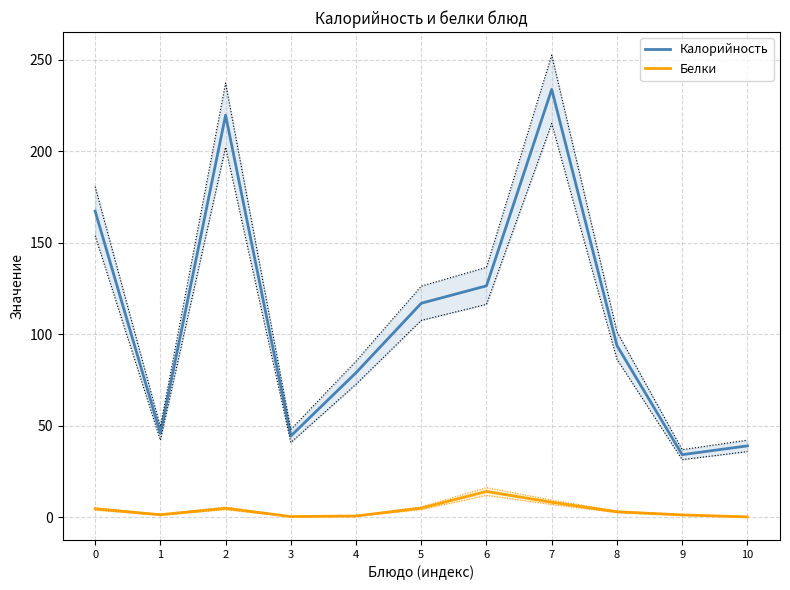

At which category does Калорийность reach its first local valley?

1